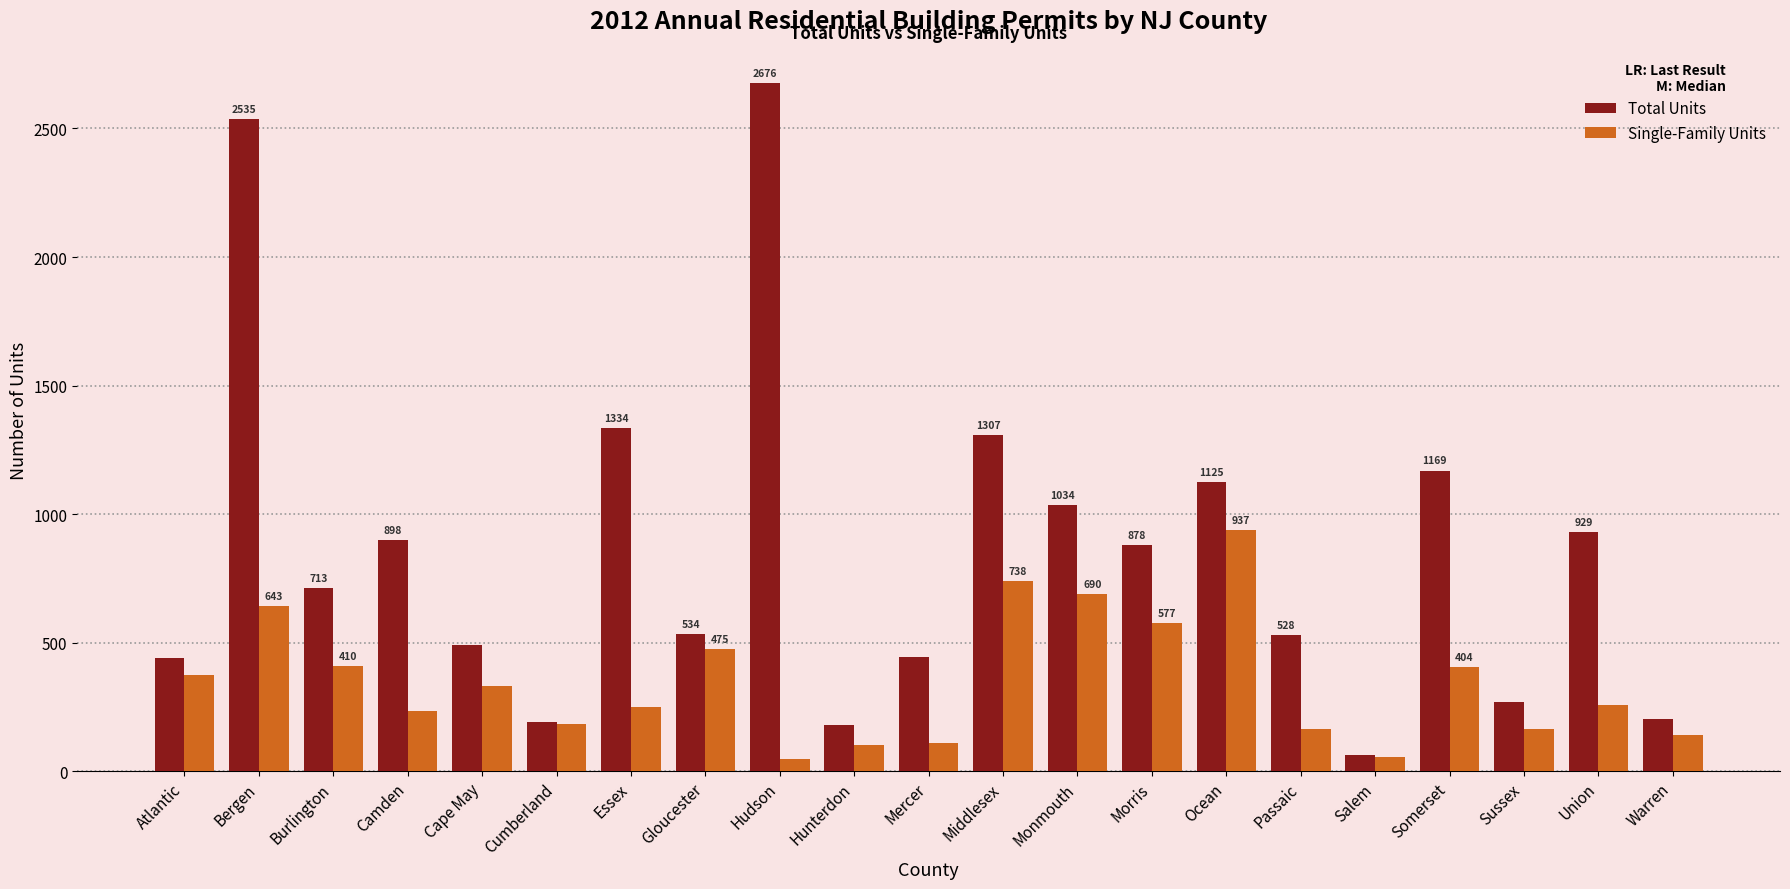

The Total Units series shows 878 at Morris. True or false?

True